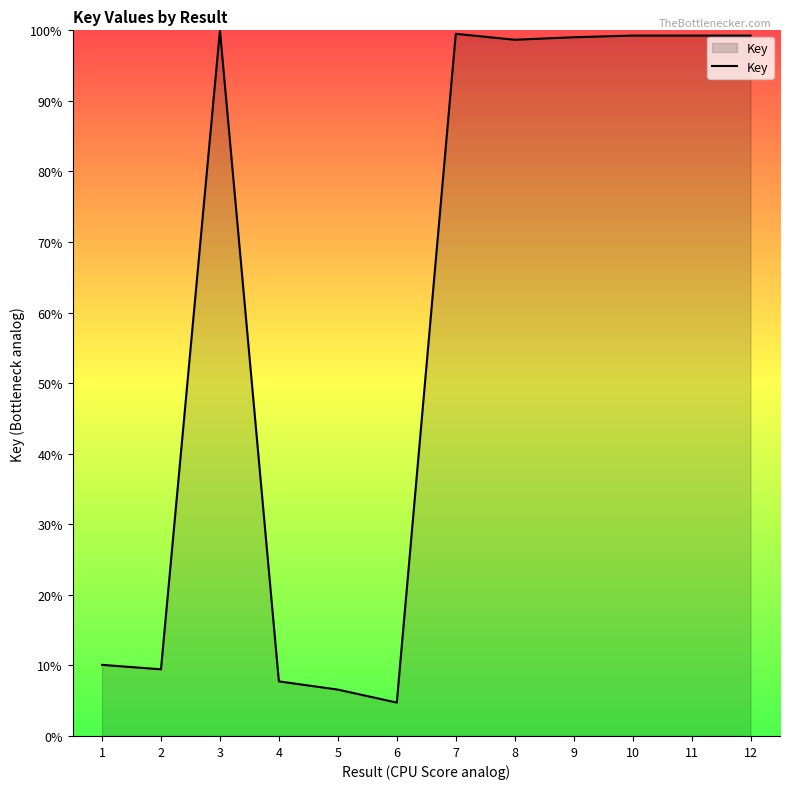

Count the number of categories in the chart.

12